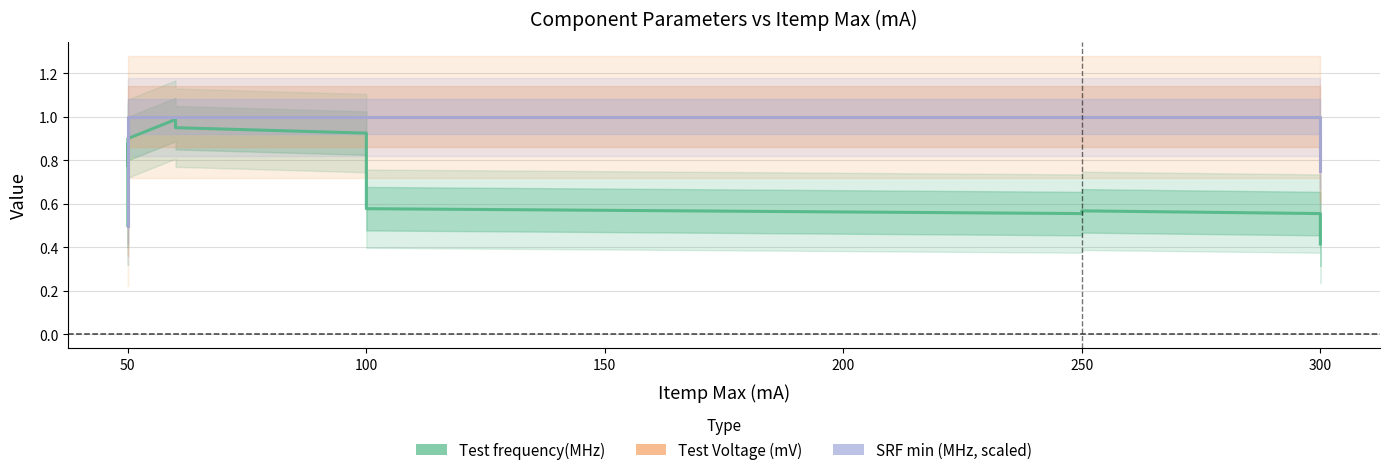

Which series has the widest spread of values?

Test frequency(MHz)